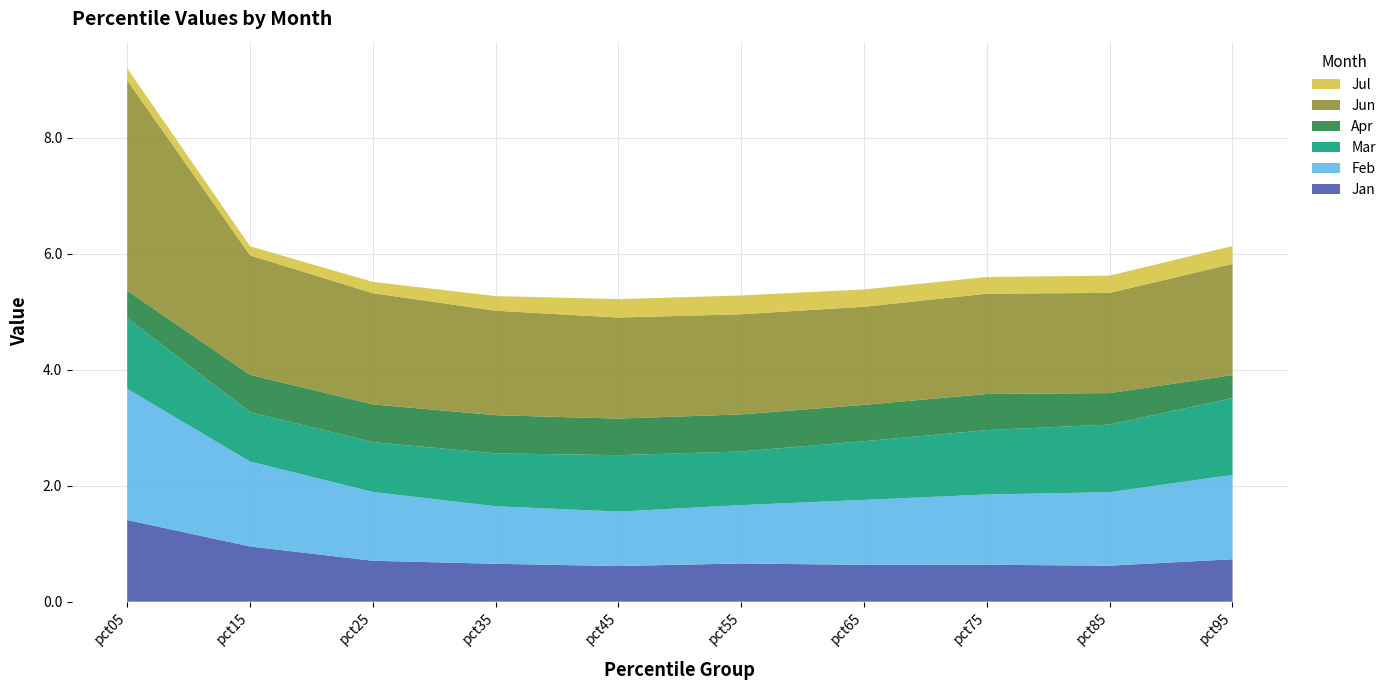

Reading left to right, transcribe all the data shown in this chart.

Jan: pct05=1.4	pct15=1.0	pct25=0.7	pct35=0.7	pct45=0.6	pct55=0.7	pct65=0.6	pct75=0.6	pct85=0.6	pct95=0.7
Feb: pct05=2.3	pct15=1.5	pct25=1.2	pct35=1.0	pct45=0.9	pct55=1.0	pct65=1.1	pct75=1.2	pct85=1.3	pct95=1.5
Mar: pct05=1.2	pct15=0.9	pct25=0.9	pct35=0.9	pct45=1.0	pct55=0.9	pct65=1.0	pct75=1.1	pct85=1.2	pct95=1.3
Apr: pct05=0.5	pct15=0.6	pct25=0.7	pct35=0.7	pct45=0.6	pct55=0.6	pct65=0.6	pct75=0.6	pct85=0.5	pct95=0.4
Jun: pct05=3.6	pct15=2.1	pct25=1.9	pct35=1.8	pct45=1.7	pct55=1.7	pct65=1.7	pct75=1.7	pct85=1.7	pct95=1.9
Jul: pct05=0.2	pct15=0.2	pct25=0.2	pct35=0.3	pct45=0.3	pct55=0.3	pct65=0.3	pct75=0.3	pct85=0.3	pct95=0.3